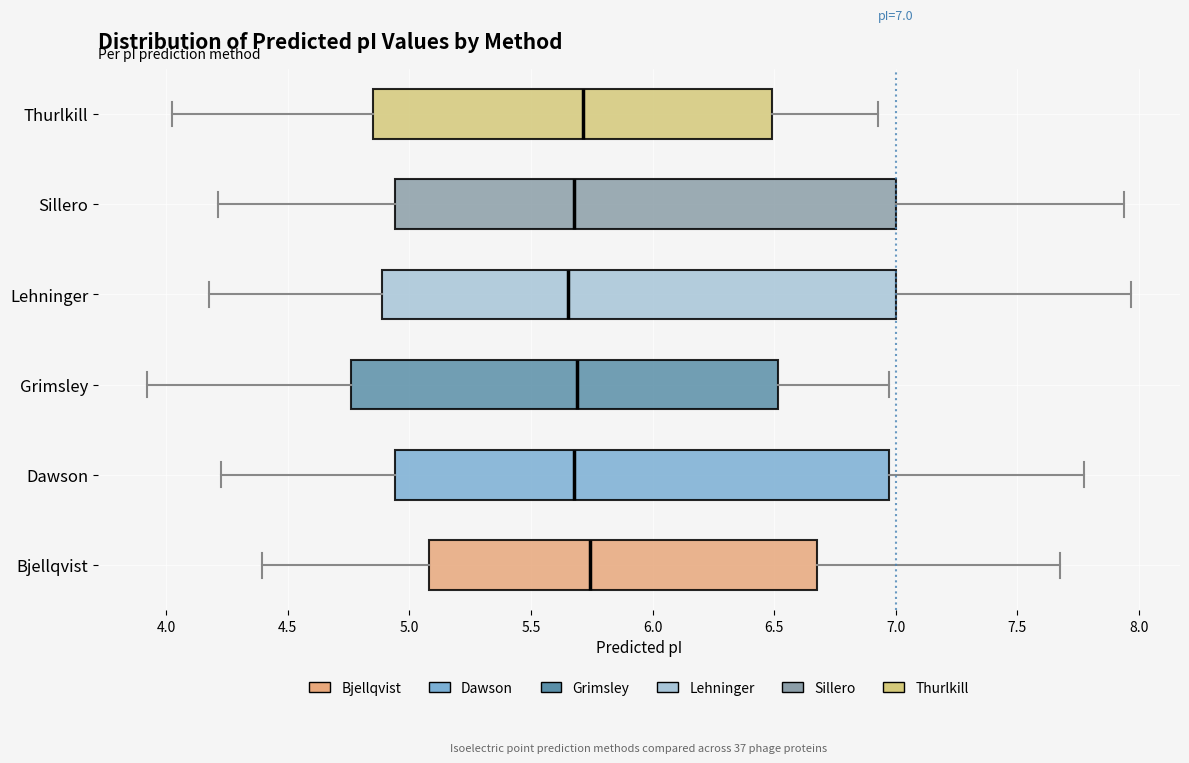

Which box is the widest, from its left edge to its right edge?

Lehninger